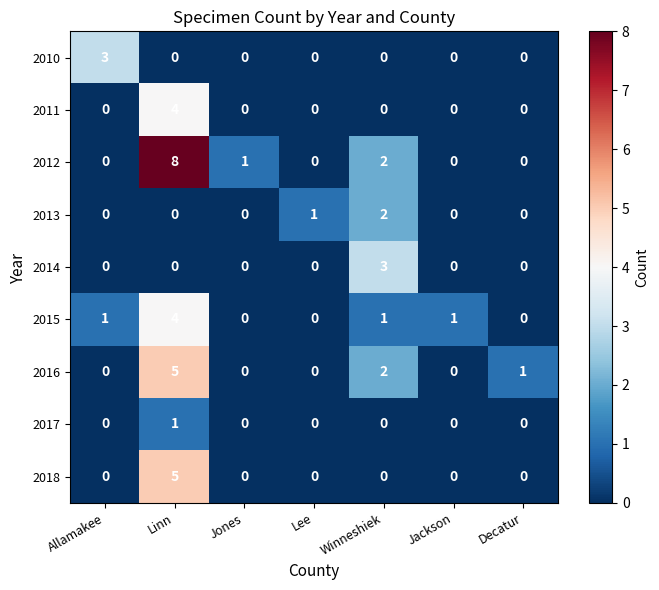

Which series has the widest spread of values?

2012